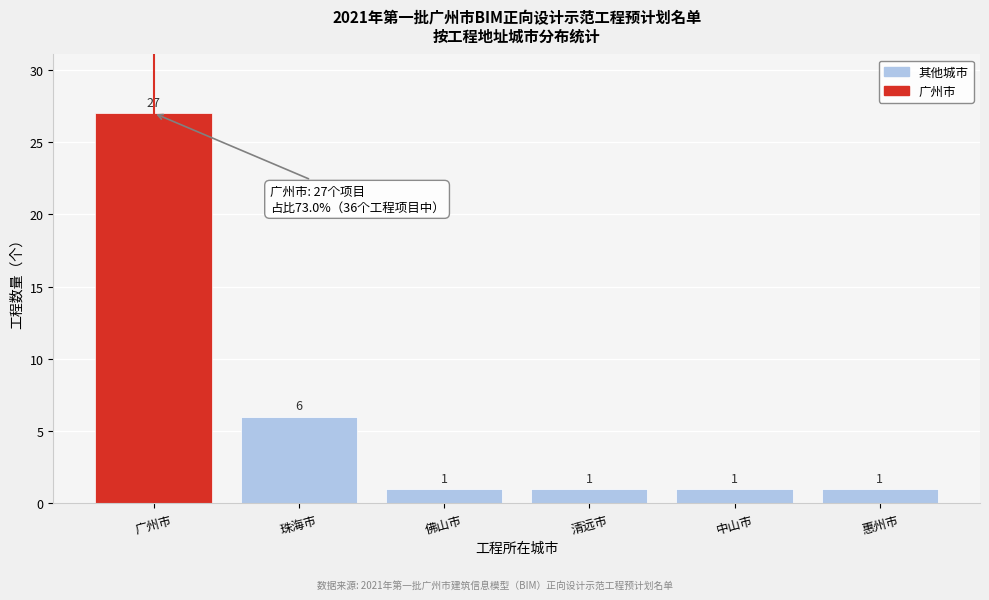

Reading right to left, extract all data points from this chart.

惠州市=1	中山市=1	清远市=1	佛山市=1	珠海市=6	广州市=27